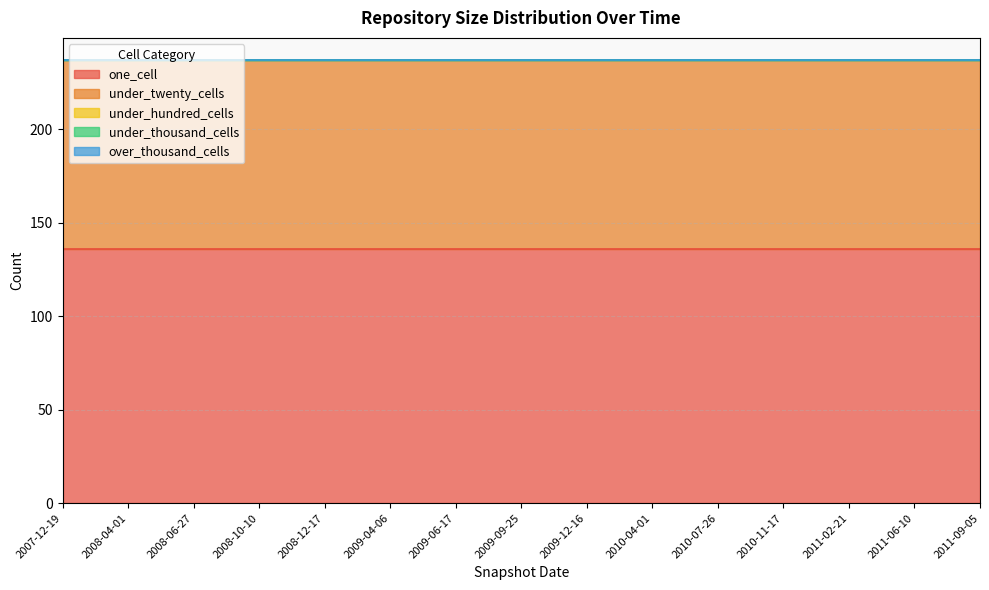

Rank the series at 2009-04-06 from highest to lowest value.

one_cell, under_twenty_cells, under_hundred_cells, under_thousand_cells, over_thousand_cells